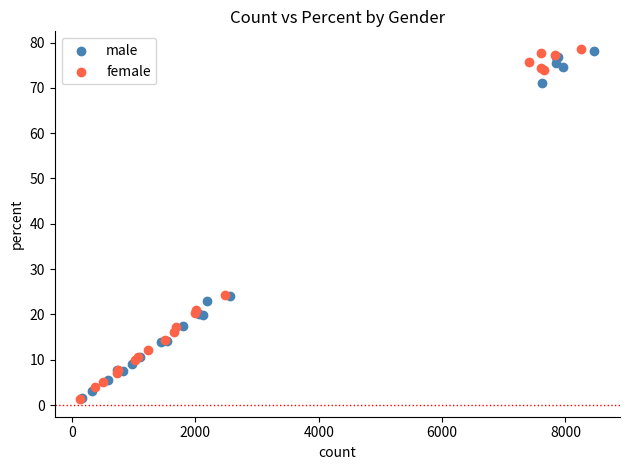

Which series has the largest Y range (max minus min)?

female